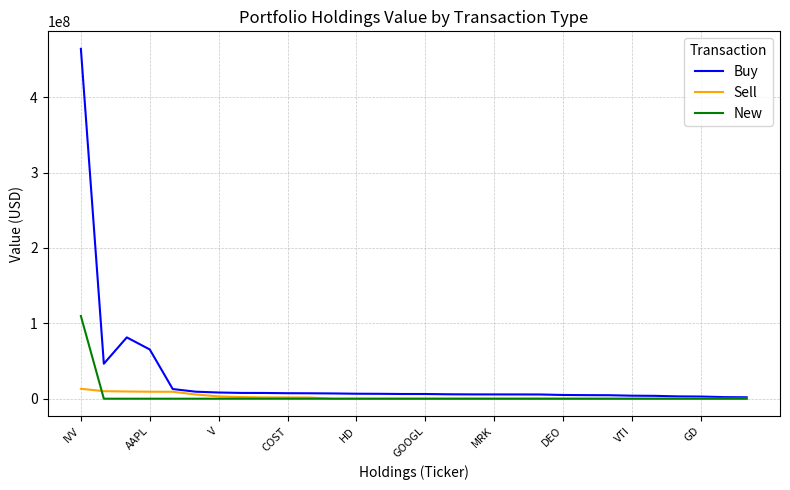

Which series has the largest total across all categories?

Buy